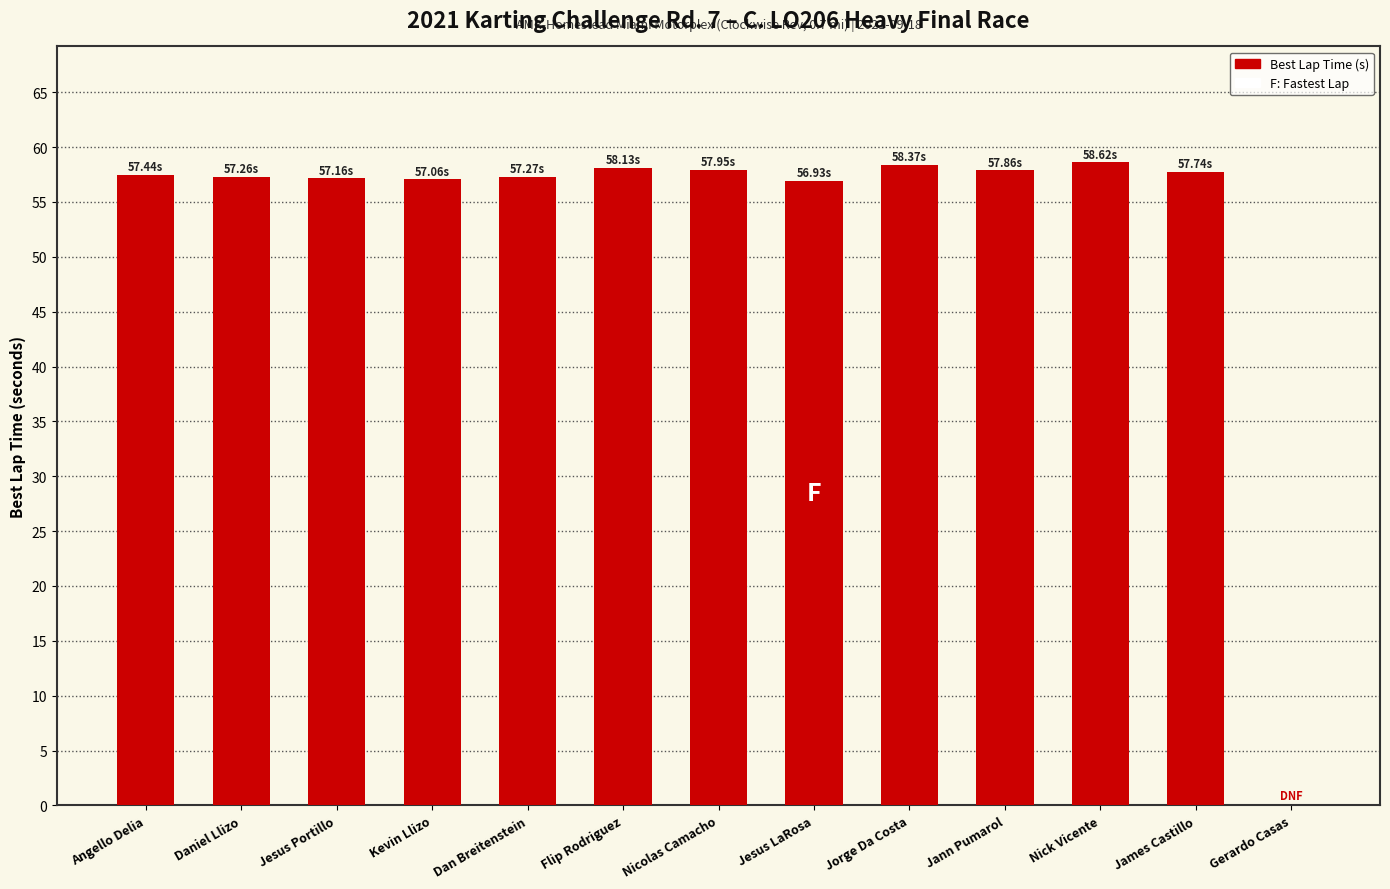

Count the number of data series in this chart.

1